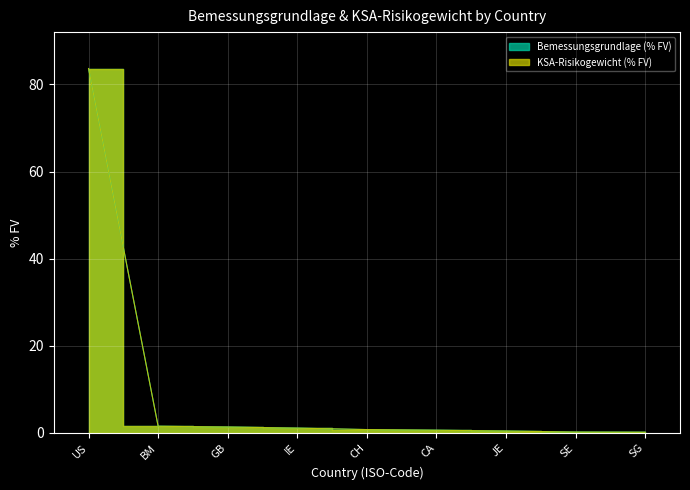

True or false: KSA-Risikogewicht (% FV) and Bemessungsgrundlage (% FV) intersect in this chart.

False